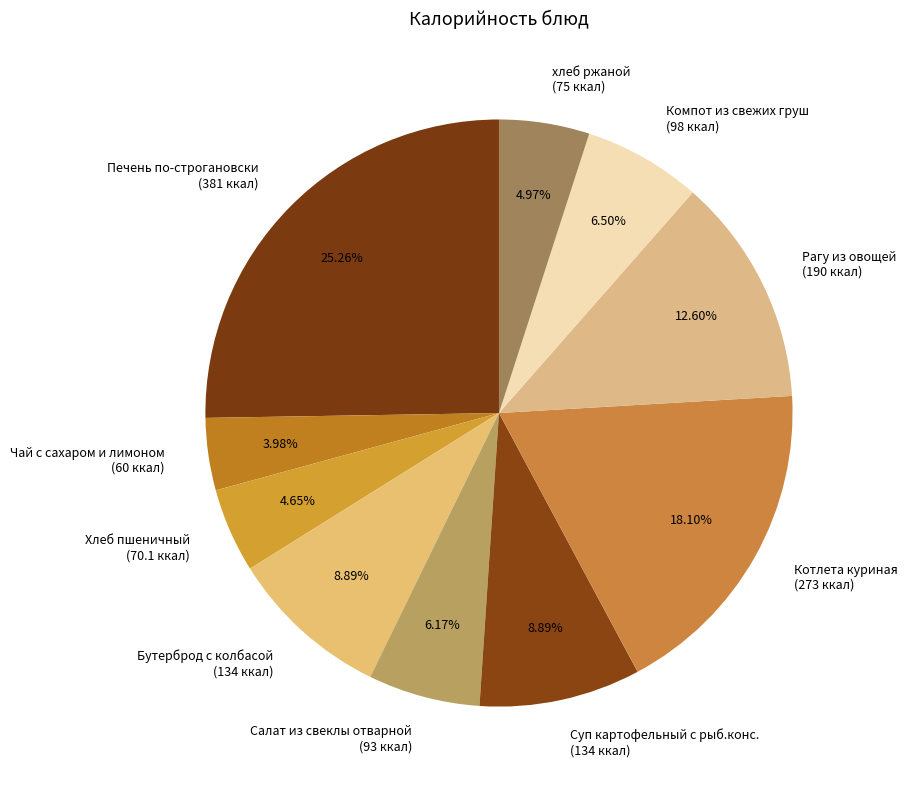

What is the smallest slice in the pie chart?

Чай с сахаром и лимоном